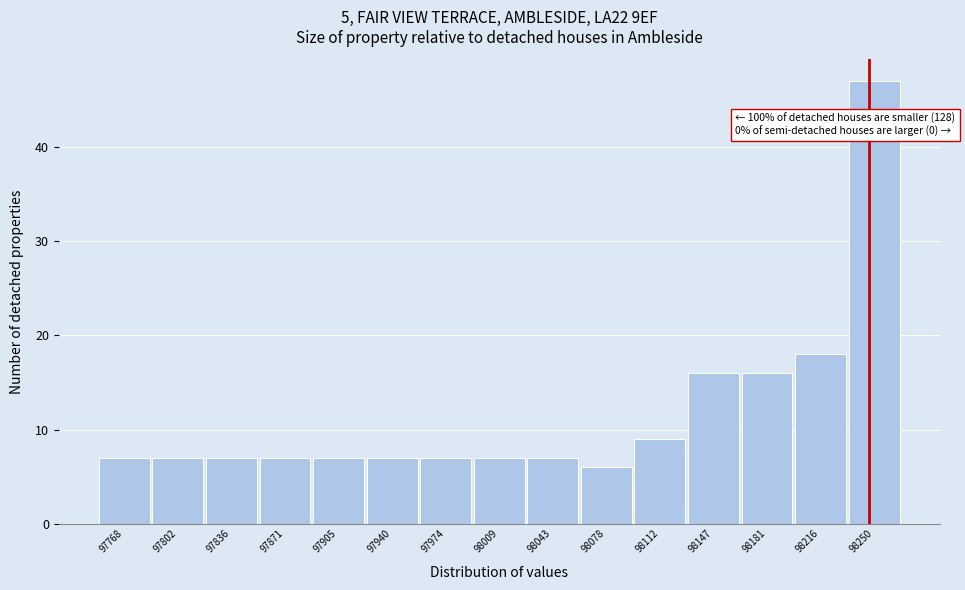

Reading right to left, transcribe all the data shown in this chart.

47	18	16	16	9	6	7	7	7	7	7	7	7	7	7